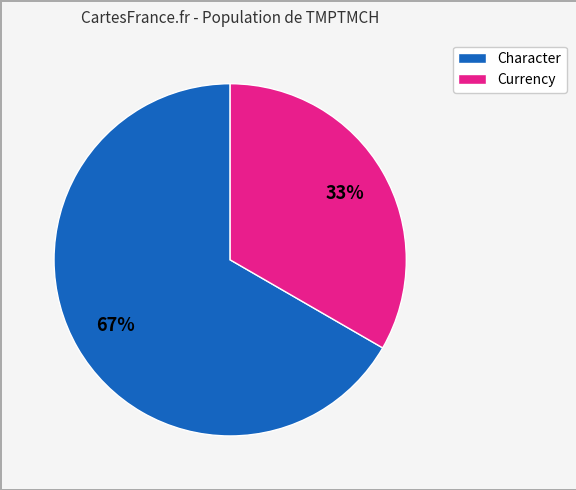

Does any single category account for the majority?

Yes